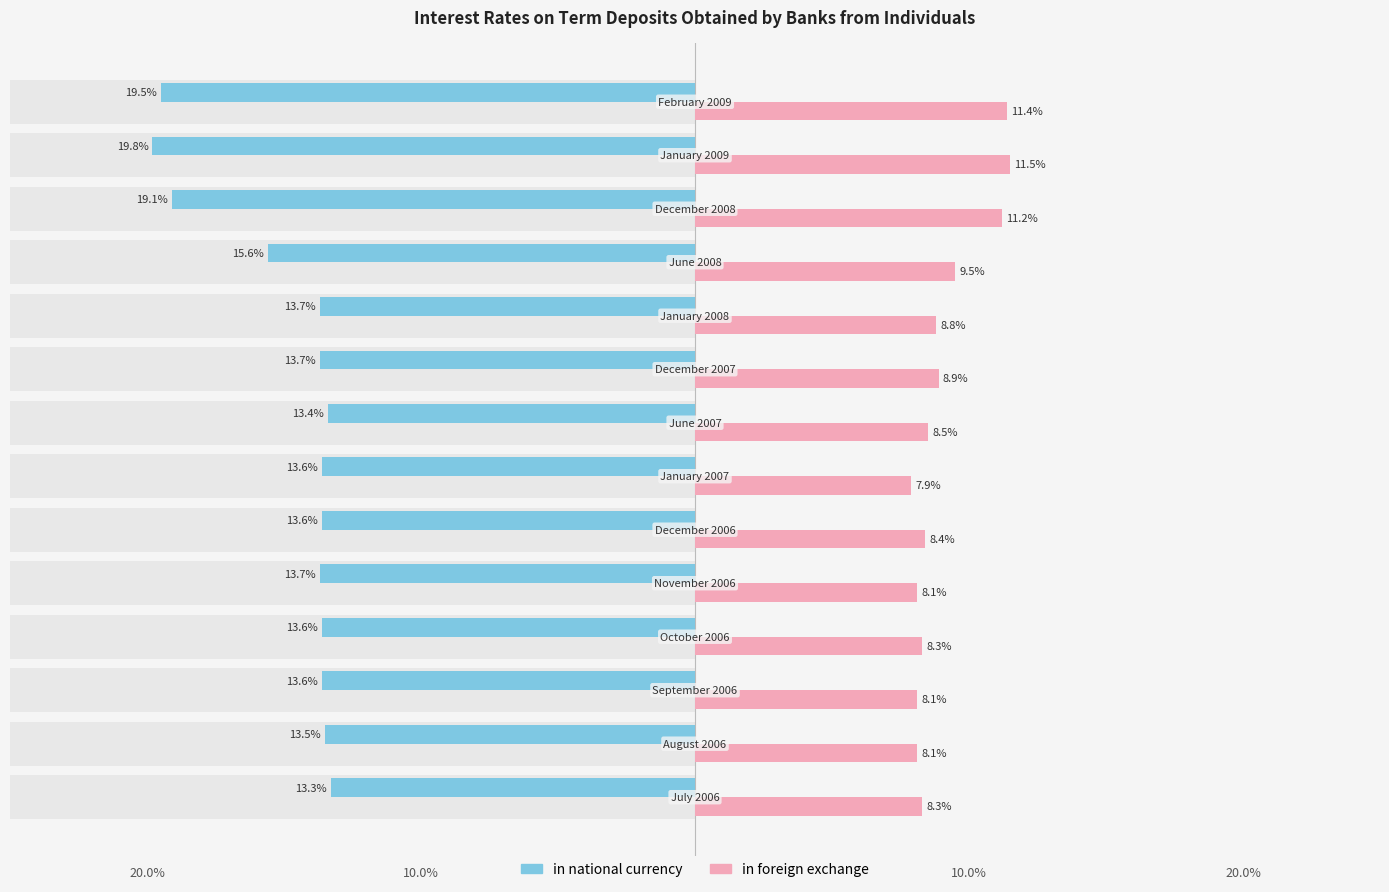

How many bars are there in total?

28